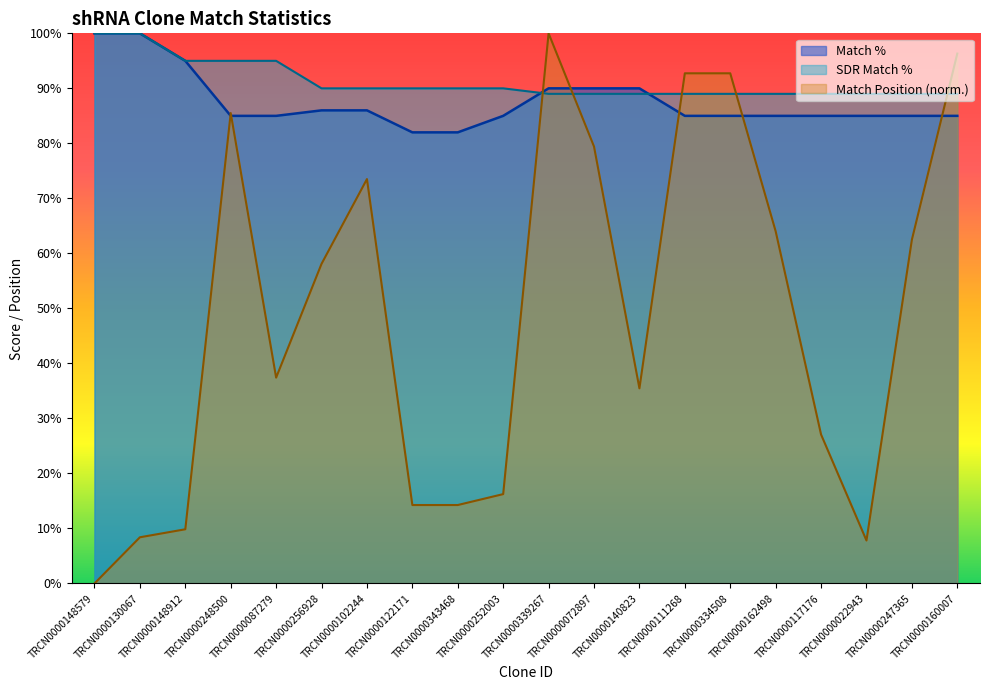

The SDR Match % series shows 95.0 at TRCN0000248500. True or false?

True